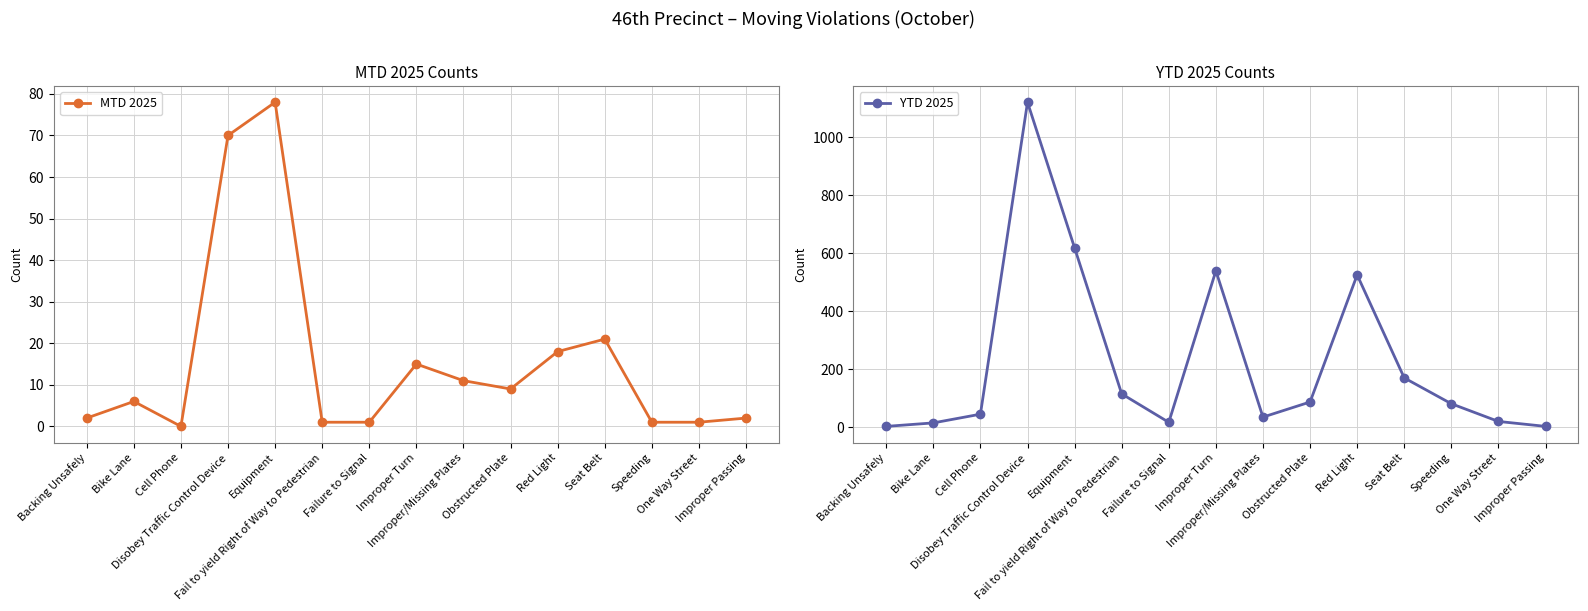

Reading left to right, extract all data points from this chart.

MTD 2025: Backing Unsafely=2	Bike Lane=6	Cell Phone=0	Disobey Traffic Control Device=70	Equipment=78	Fail to yield Right of Way to Pedestrian=1	Failure to Signal=1	Improper Turn=15	Improper/Missing Plates=11	Obstructed Plate=9	Red Light=18	Seat Belt=21	Speeding=1	One Way Street=1	Improper Passing=2
YTD 2025: Backing Unsafely=3	Bike Lane=15	Cell Phone=45	Disobey Traffic Control Device=1120	Equipment=618	Fail to yield Right of Way to Pedestrian=115	Failure to Signal=17	Improper Turn=539	Improper/Missing Plates=35	Obstructed Plate=87	Red Light=525	Seat Belt=170	Speeding=81	One Way Street=20	Improper Passing=3